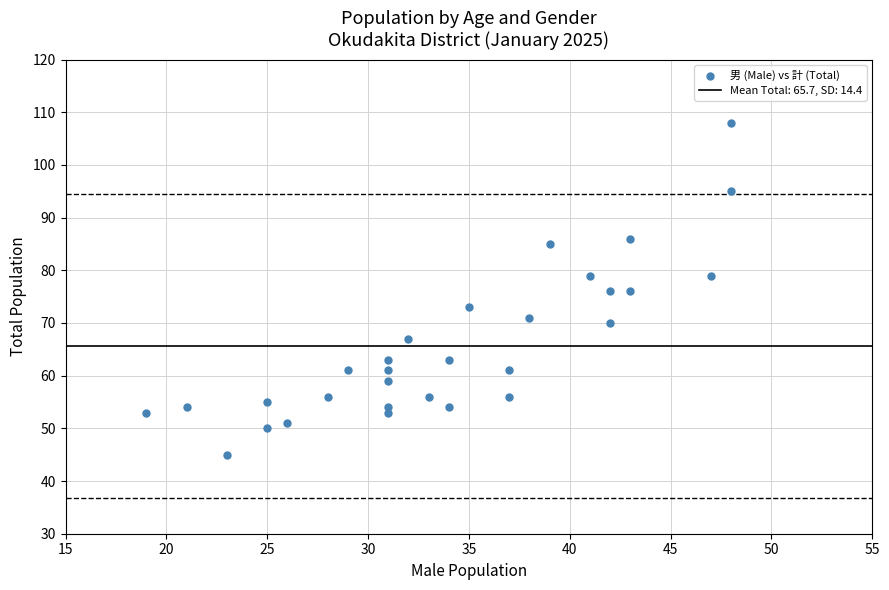

What is the range of Y values (max minus min)?

63